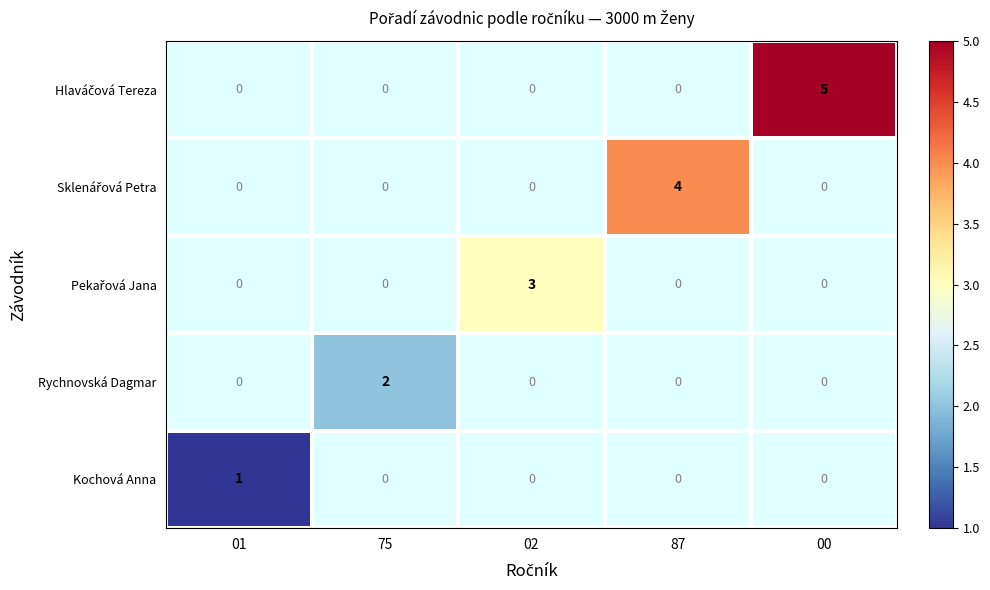

The Rychnovská Dagmar series shows 3 at 75. True or false?

False